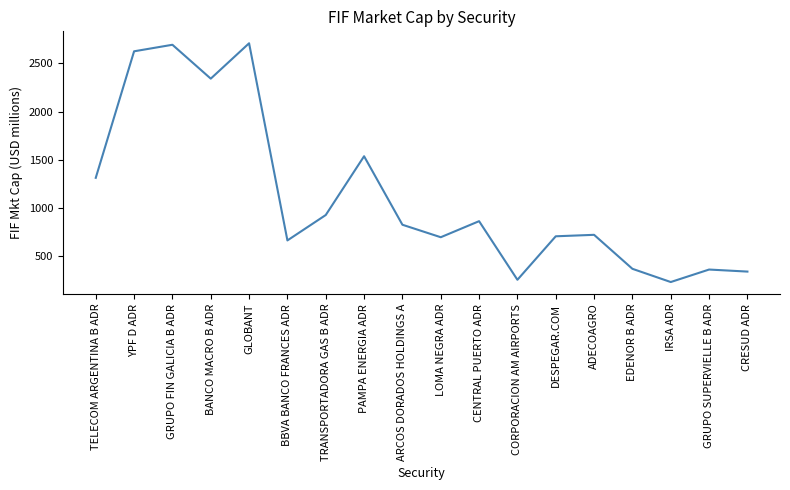

The chart shows a value of 2694.0 at GRUPO FIN GALICIA B ADR. True or false?

True